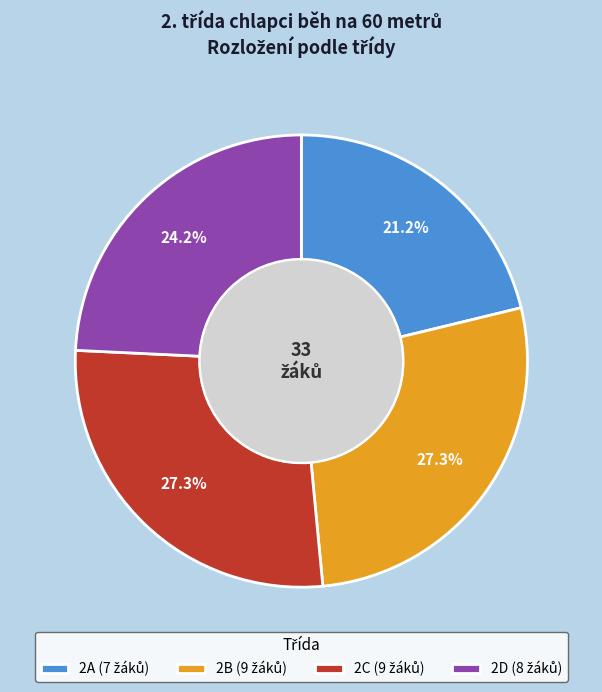

Approximately how many times larger is the value at 2A compared to 2B?

0.8